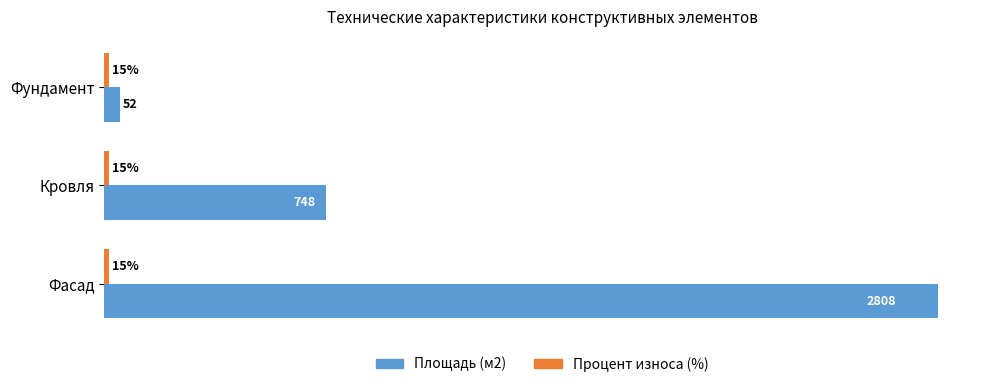

At which label is Площадь (м2) closest to 1430?

Кровля